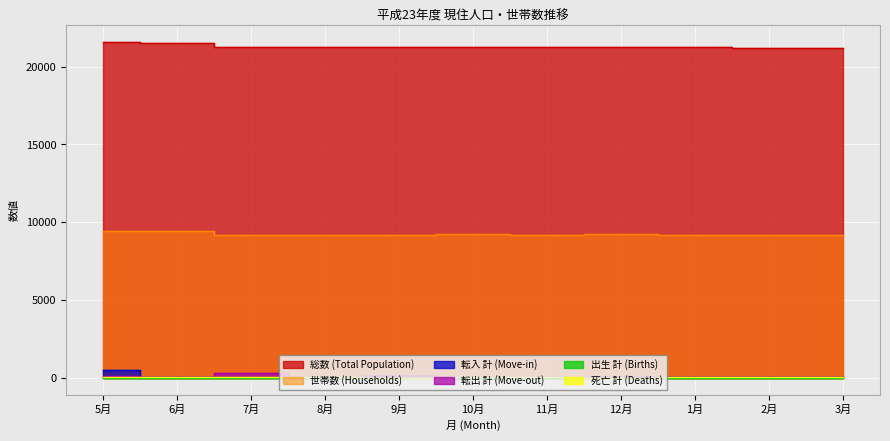

Reading left to right, extract all data points from this chart.

総数 (Total Population): 5月=21565	6月=21539	7月=21269	8月=21251	9月=21247	10月=21267	11月=21241	12月=21249	1月=21241	2月=21213	3月=21197
転入 計 (Move-in): 5月=480	6月=56	7月=42	8月=50	9月=97	10月=58	11月=48	12月=46	1月=54	2月=44	3月=45
転出 計 (Move-out): 5月=136	6月=69	7月=292	8月=45	9月=95	10月=26	11月=47	12月=37	1月=43	2月=34	3月=44
出生 計 (Births): 5月=15	6月=16	7月=16	8月=7	9月=11	10月=12	11月=10	12月=10	1月=13	2月=11	3月=13
死亡 計 (Deaths): 5月=34	6月=29	7月=36	8月=30	9月=17	10月=24	11月=37	12月=11	1月=32	2月=49	3月=30
世帯数 (Households): 5月=9436	6月=9421	7月=9180	8月=9181	9月=9195	10月=9209	11月=9200	12月=9213	1月=9200	2月=9185	3月=9179